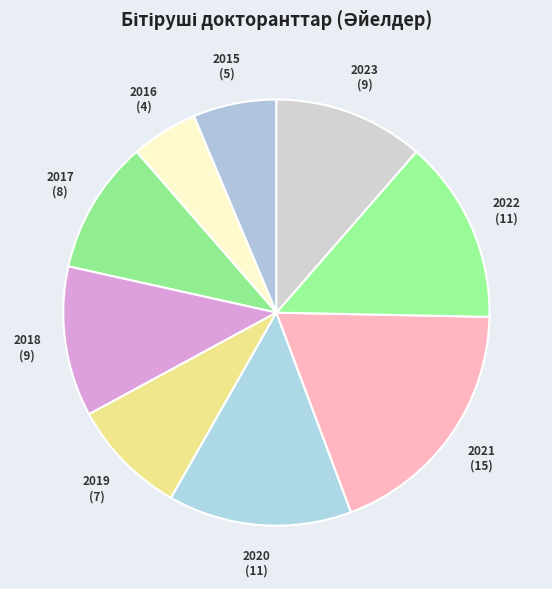

Between 2015 and 2019, which is larger?

2019